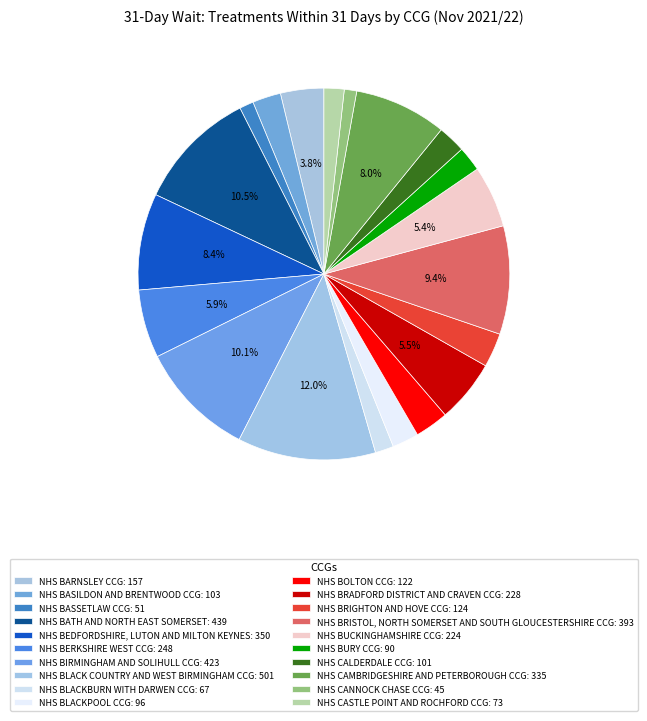

The NHS CAMBRIDGESHIRE AND PETERBOROUGH CCG slice represents 1% of the pie. True or false?

False